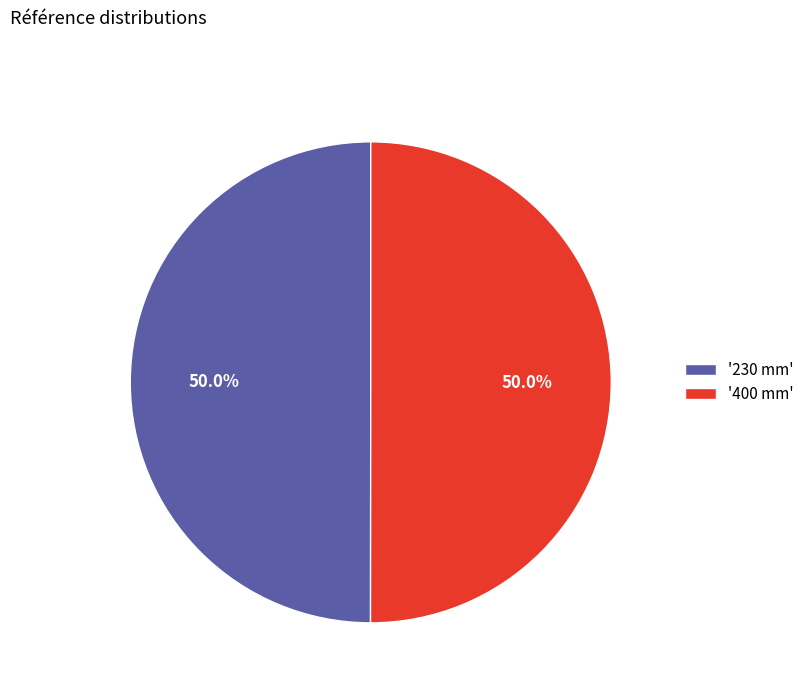

Approximately how many times larger is the value at '400 mm' compared to '230 mm'?

1.0